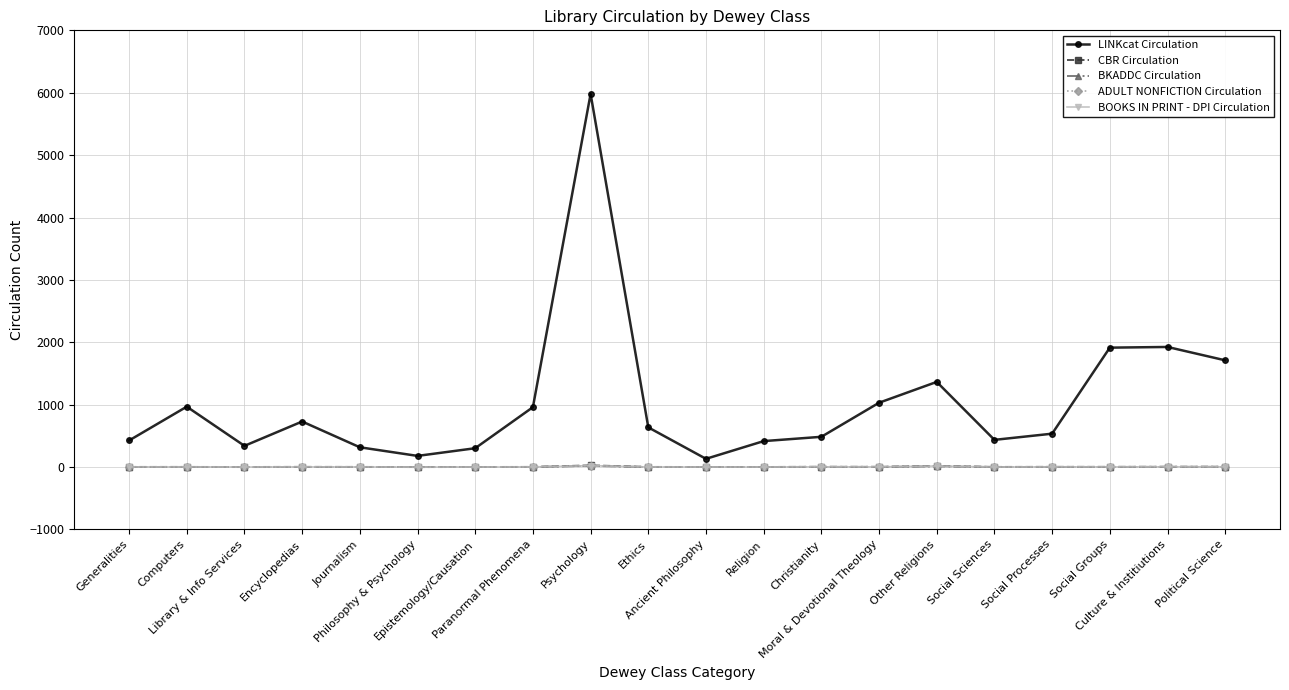

True or false: LINKcat Circulation and BOOKS IN PRINT - DPI Circulation intersect in this chart.

False